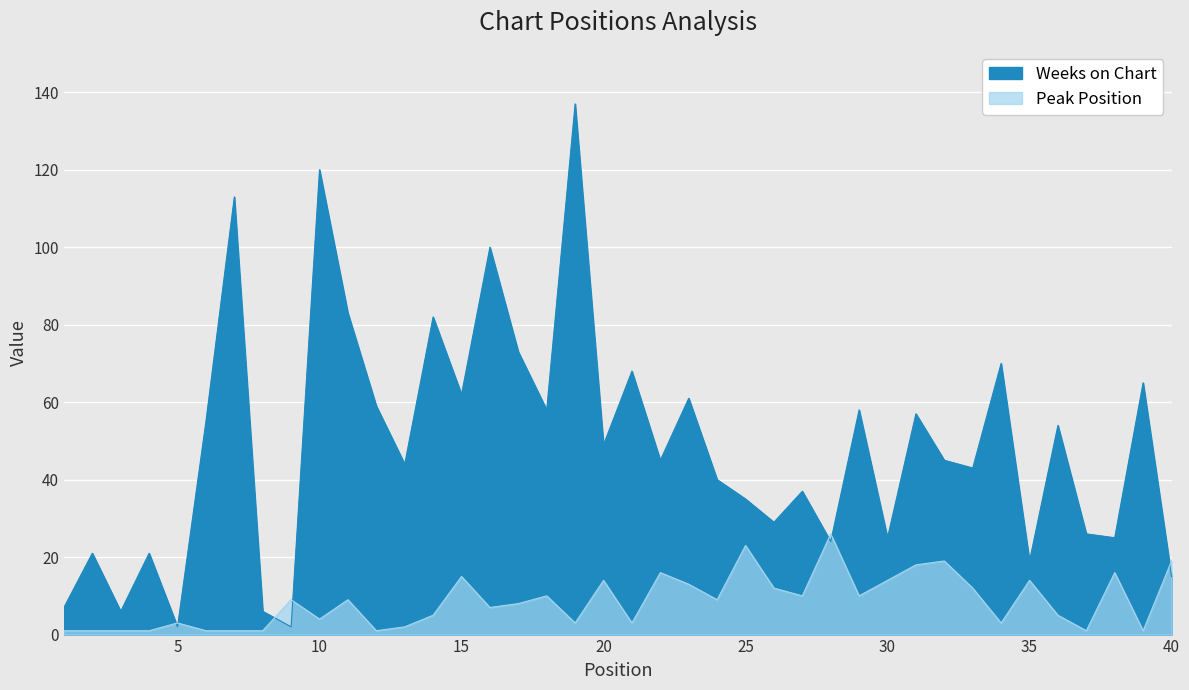

What is the value of the Peak Position point at the 1st from the left?

1